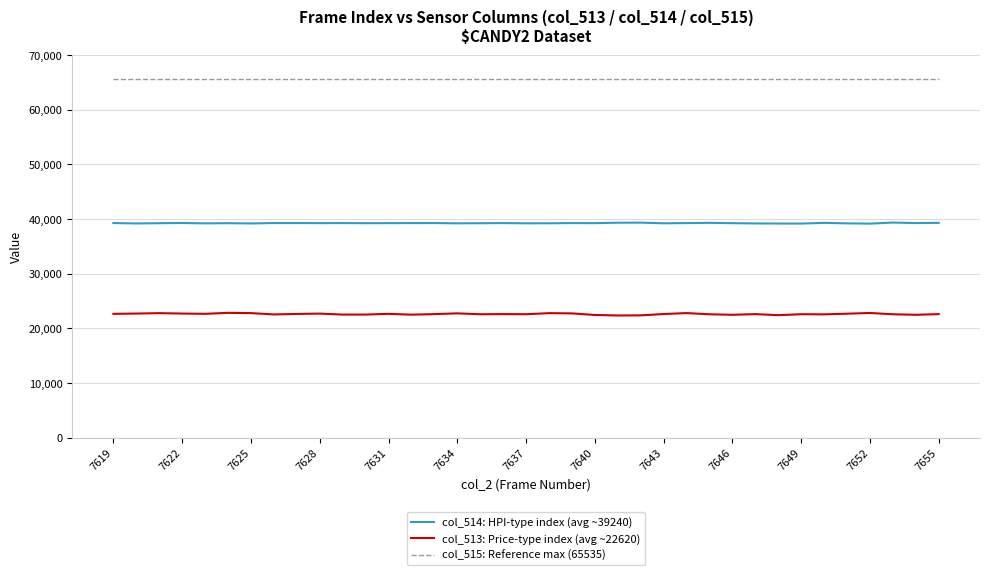

Which series has the widest spread of values?

col_513: Price-type index (avg ~22620)